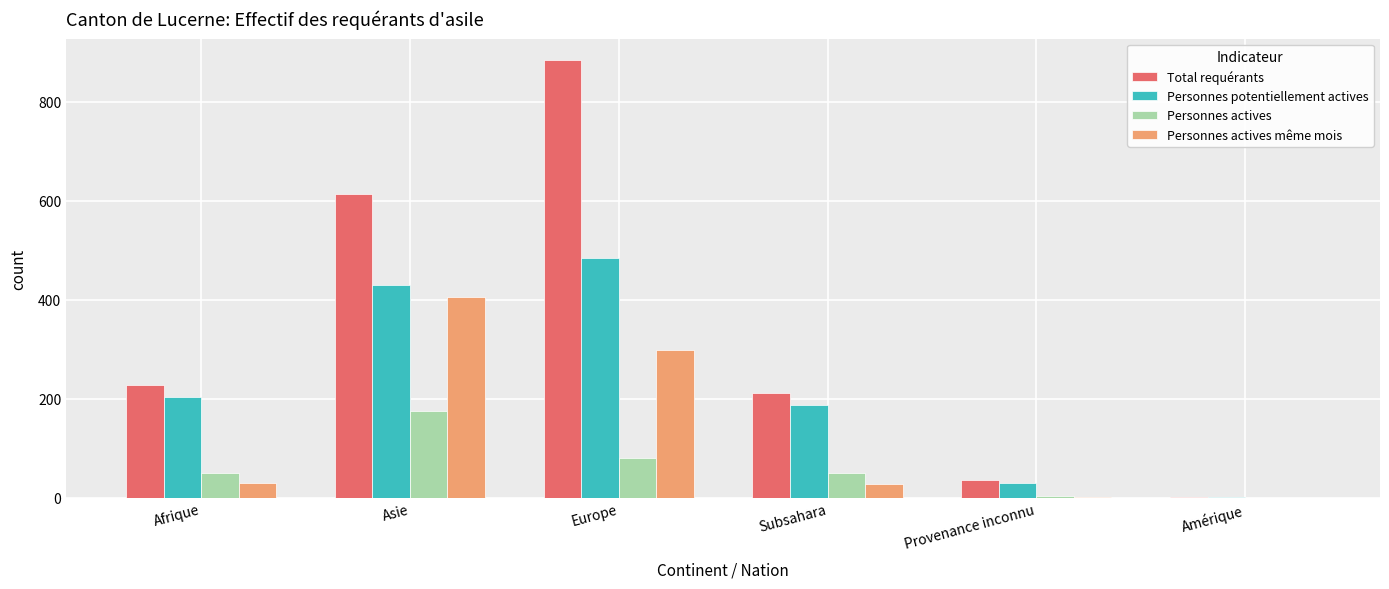

What is the approximate value of Personnes actives même mois at Afrique?

30